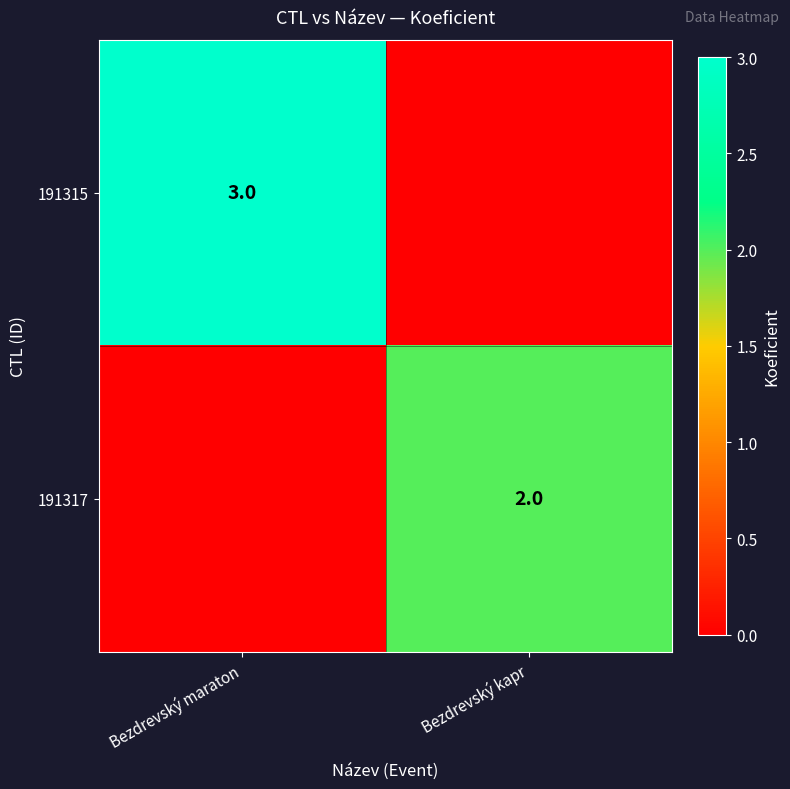

Is it true that 191317 equals 3 at Bezdrevský kapr?

False